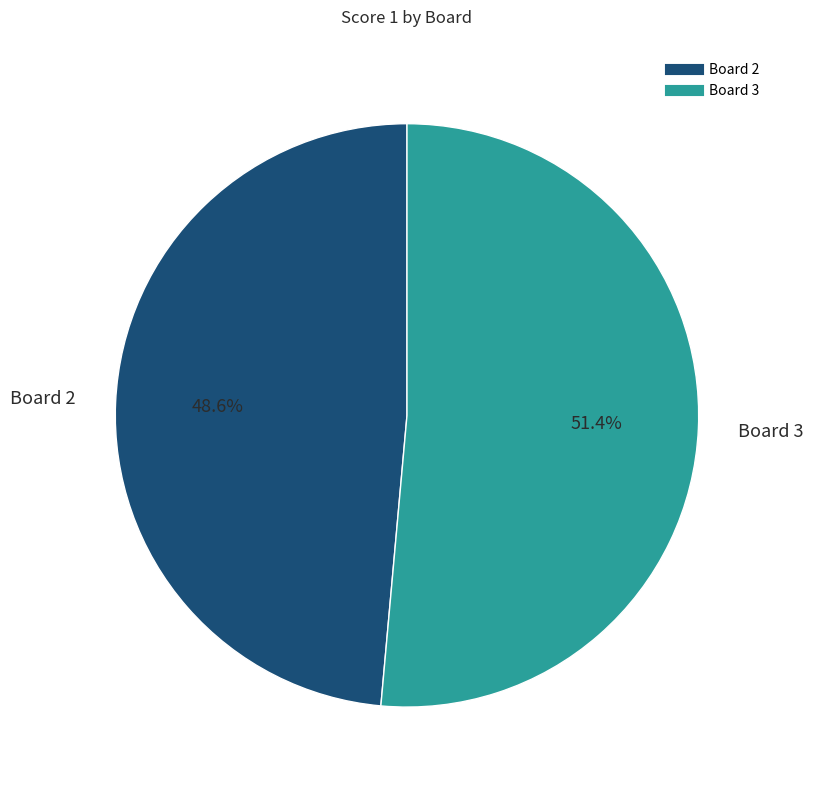

Is there a majority slice in this chart?

Yes